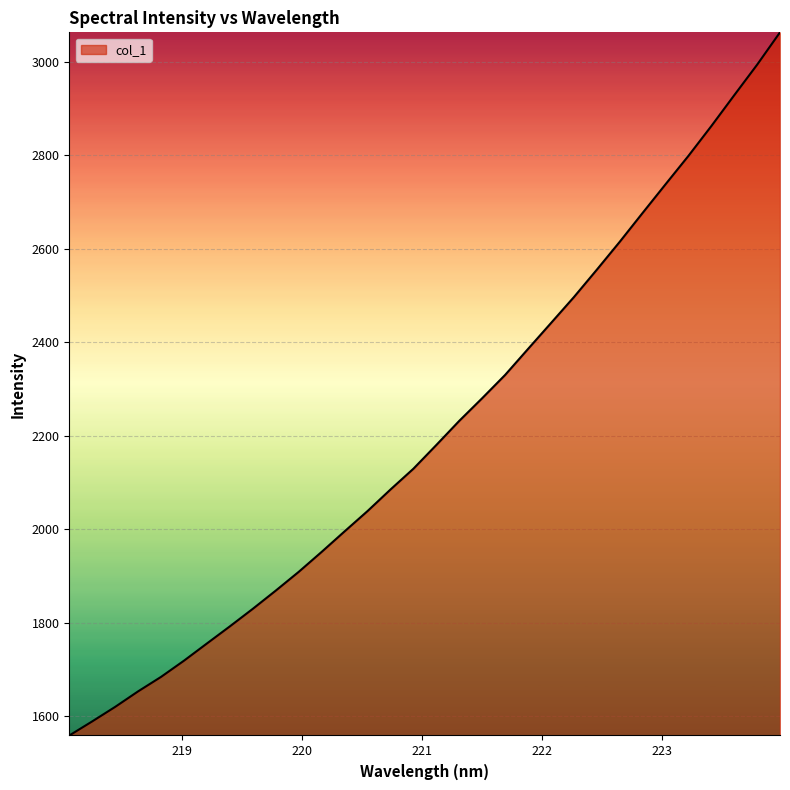

What is the maximum value shown in the chart?

3063.0